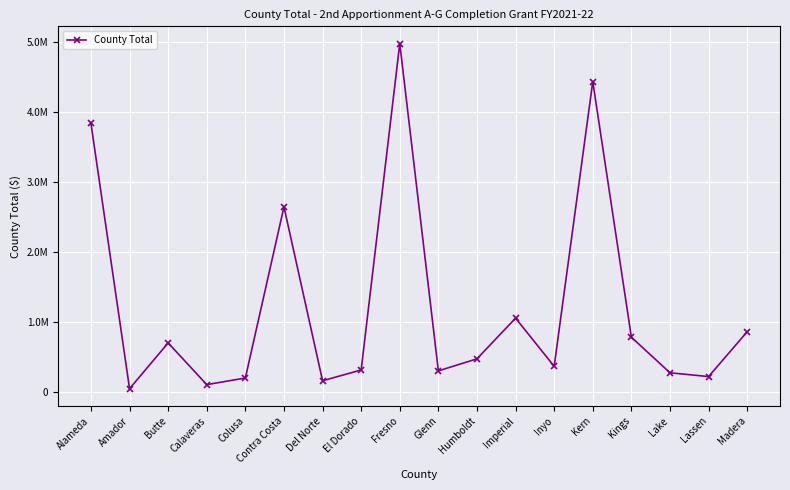

The value at Contra Costa is 929321. True or false?

False